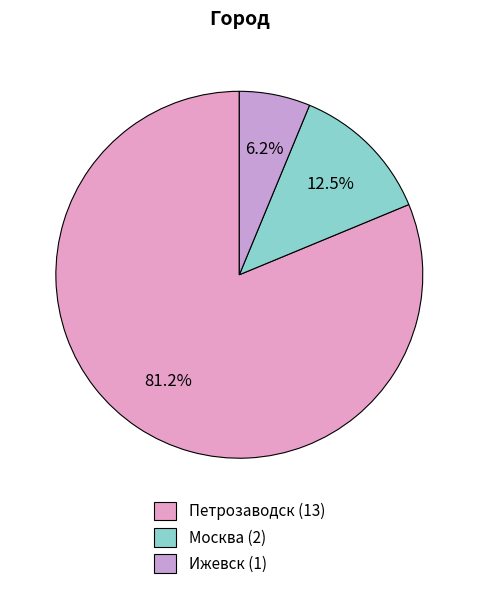

Which slice is the smallest?

Ижевск